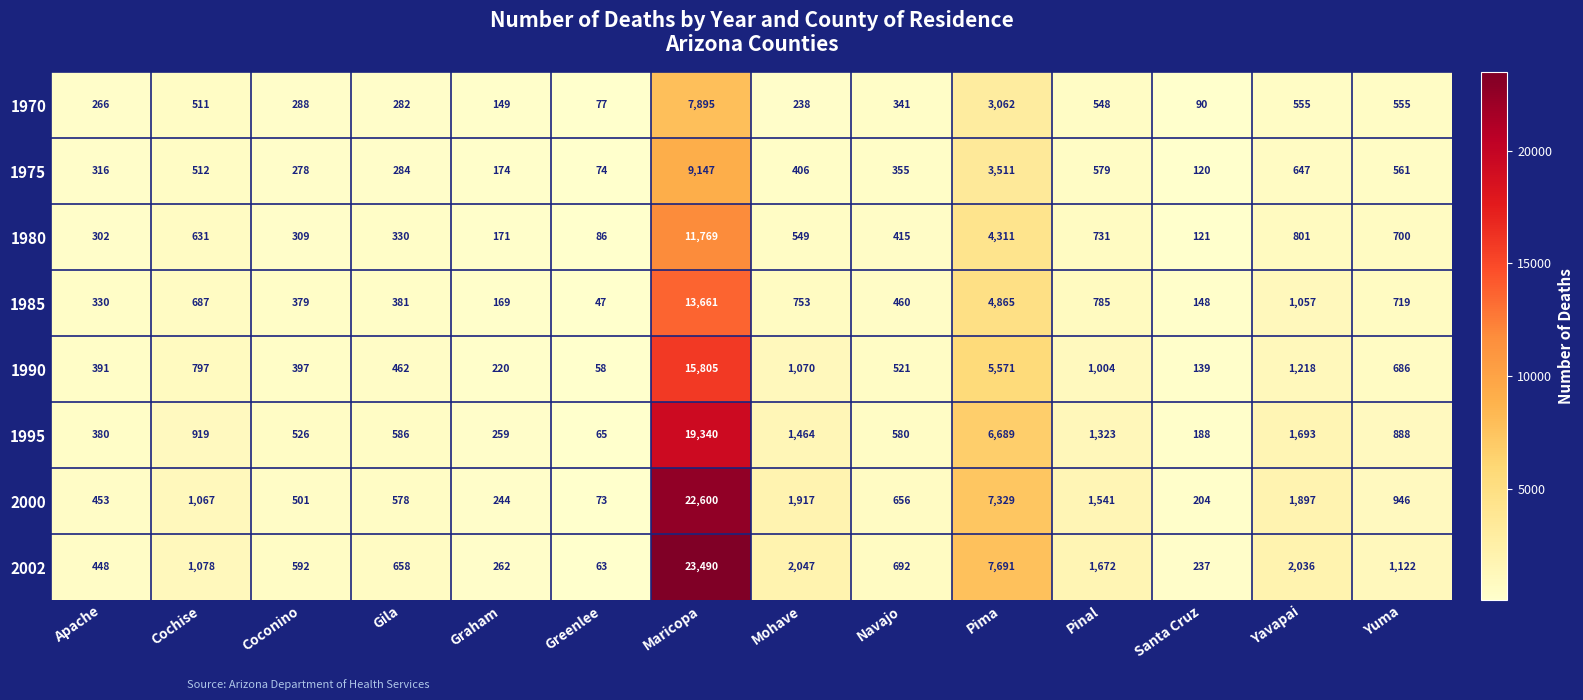

What is the average value of the 1985 series?

1746